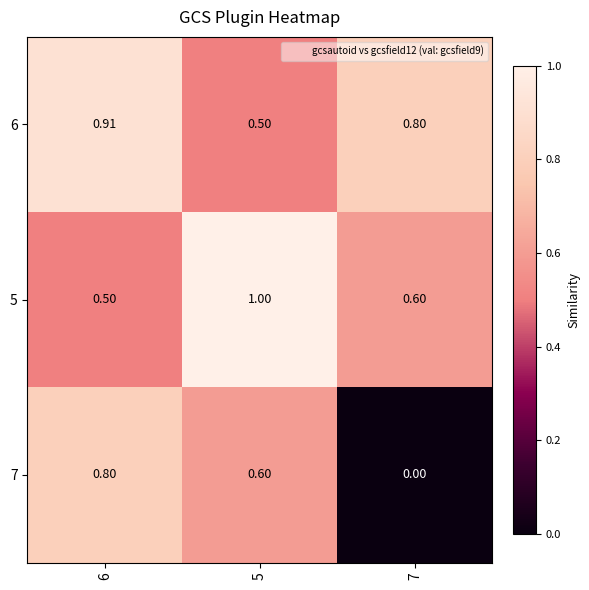

At how many categories does at least one series exceed 0?

3